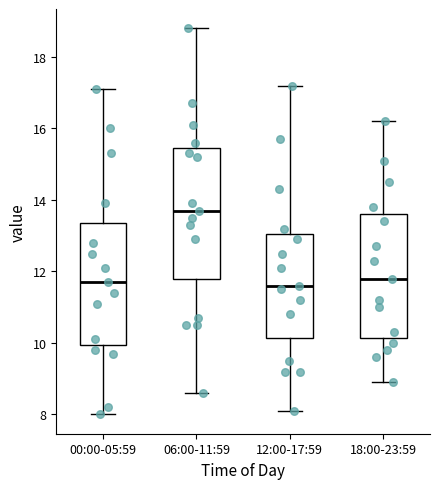

Where does the lower whisker of the box for 18:00-23:59 end on the y-axis? The values are not printed on the chart, so give them approximately, as read against the axis.

9.0